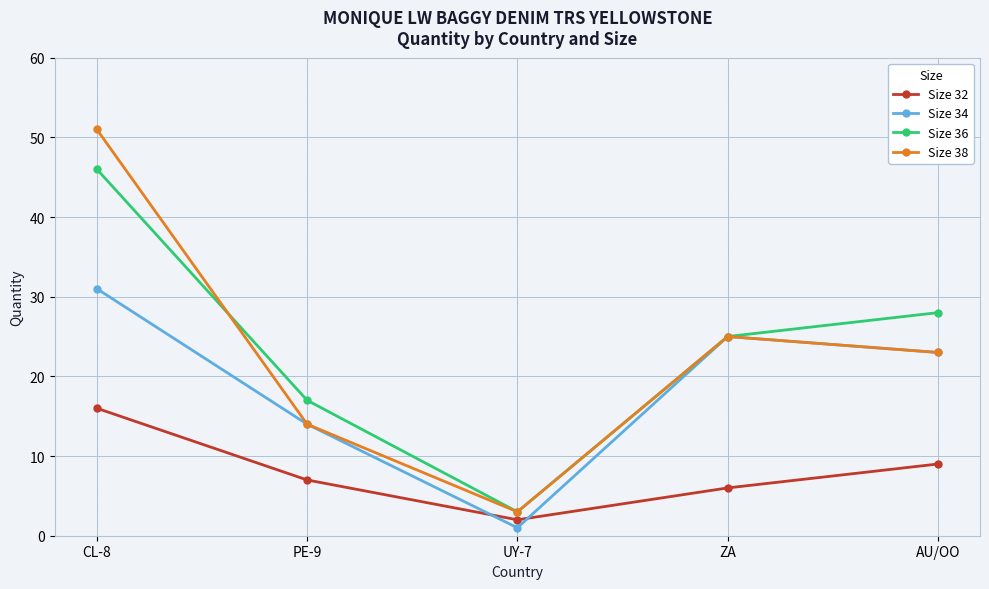

Is it true that Size 34 equals 14 at PE-9?

True